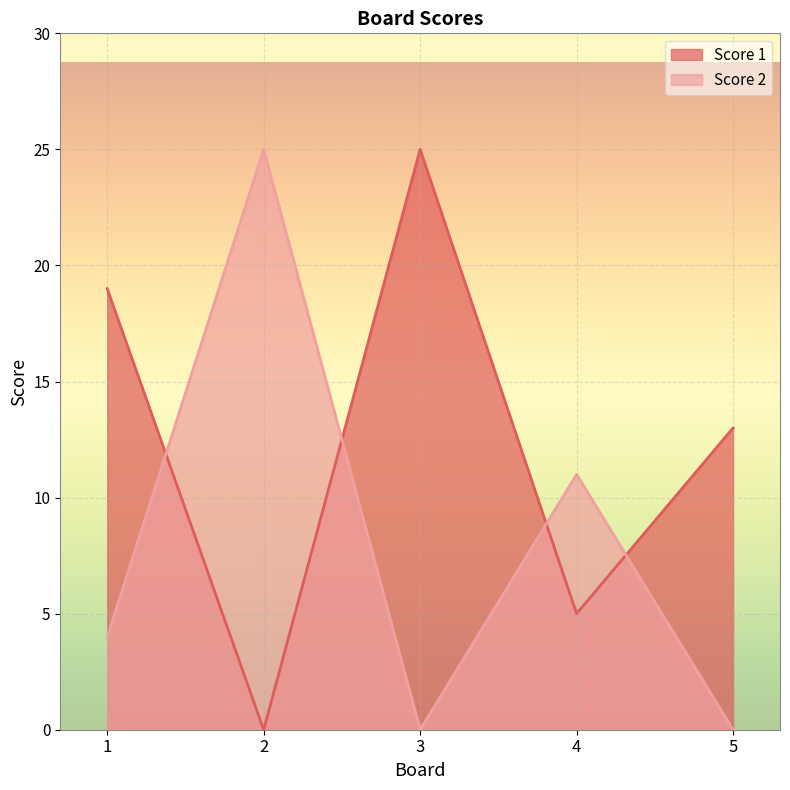

How many lines are shown in the chart?

2